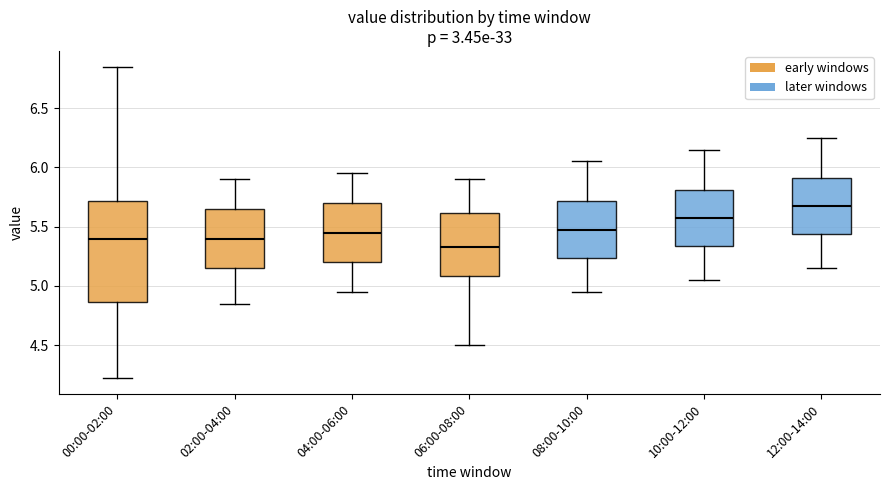

Which box has the lowest median line?

06:00-08:00